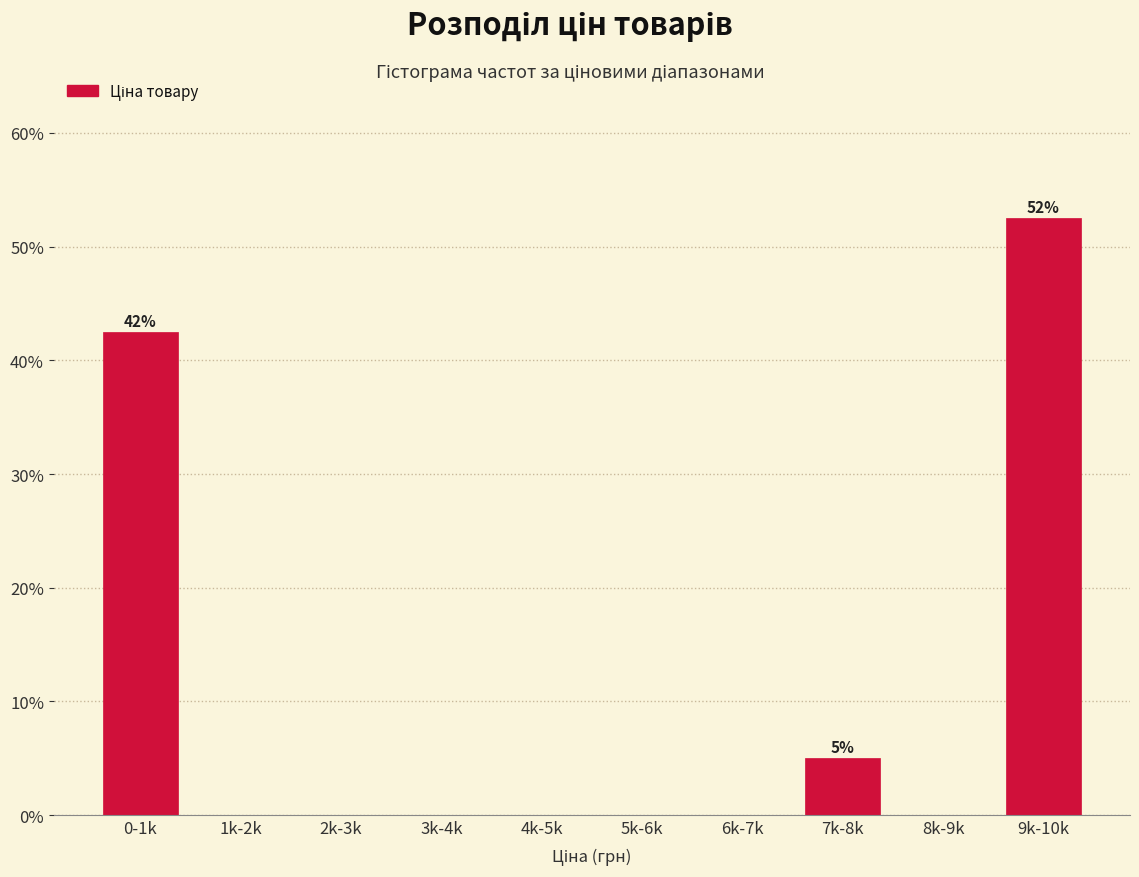

Reading left to right, transcribe all the data shown in this chart.

0-1k=42.5	1k-2k=0.0	2k-3k=0.0	3k-4k=0.0	4k-5k=0.0	5k-6k=0.0	6k-7k=0.0	7k-8k=5.0	8k-9k=0.0	9k-10k=52.5